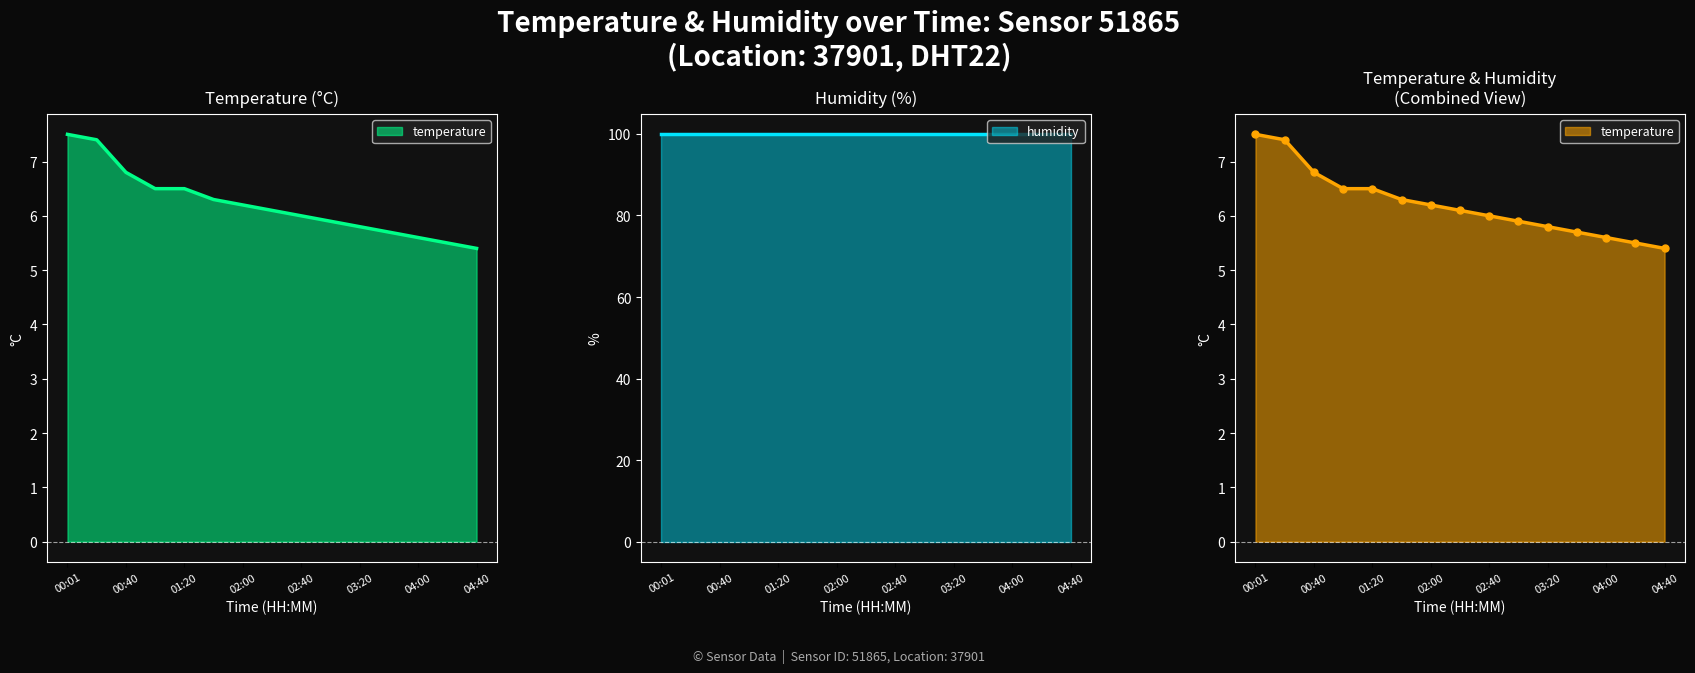

What is the label of the 8th point from the right?

02:20